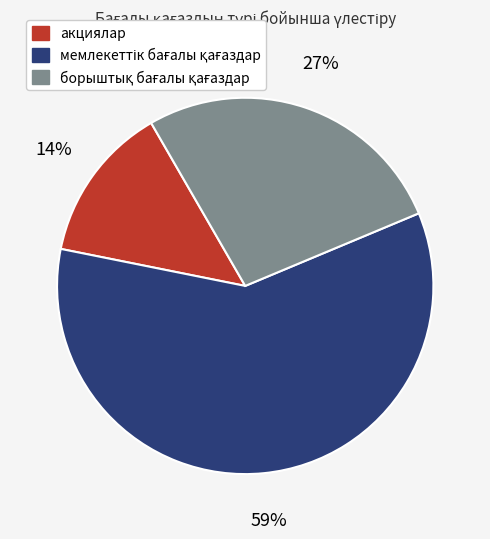

To the nearest percent, what percentage of the pie is акциялар?

14%